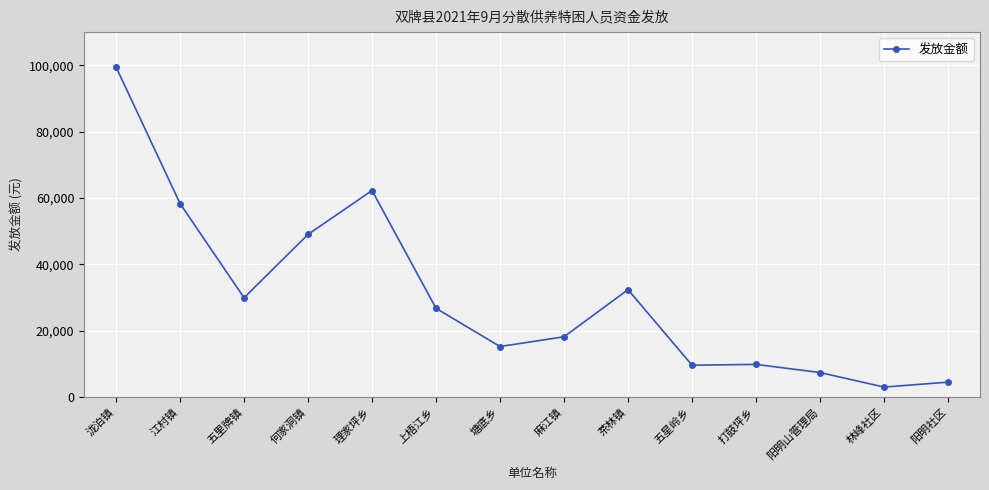

What is the sum of all values?

425392